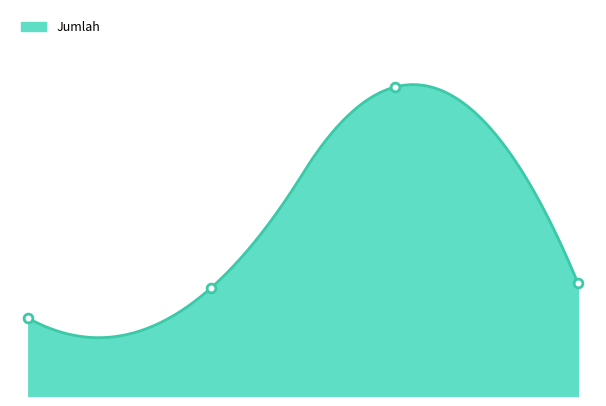

What is the ratio of the value at 1.0 to the value at 3.0?

0.3